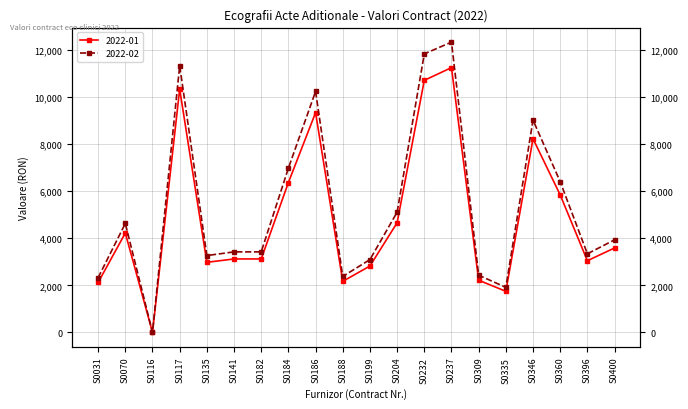

Does the chart have visible grid lines?

Yes